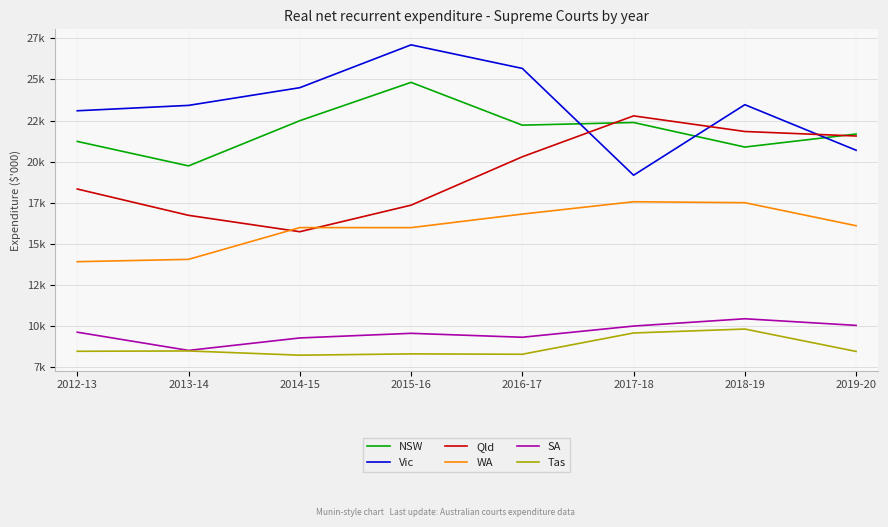

Does the chart have visible grid lines?

Yes